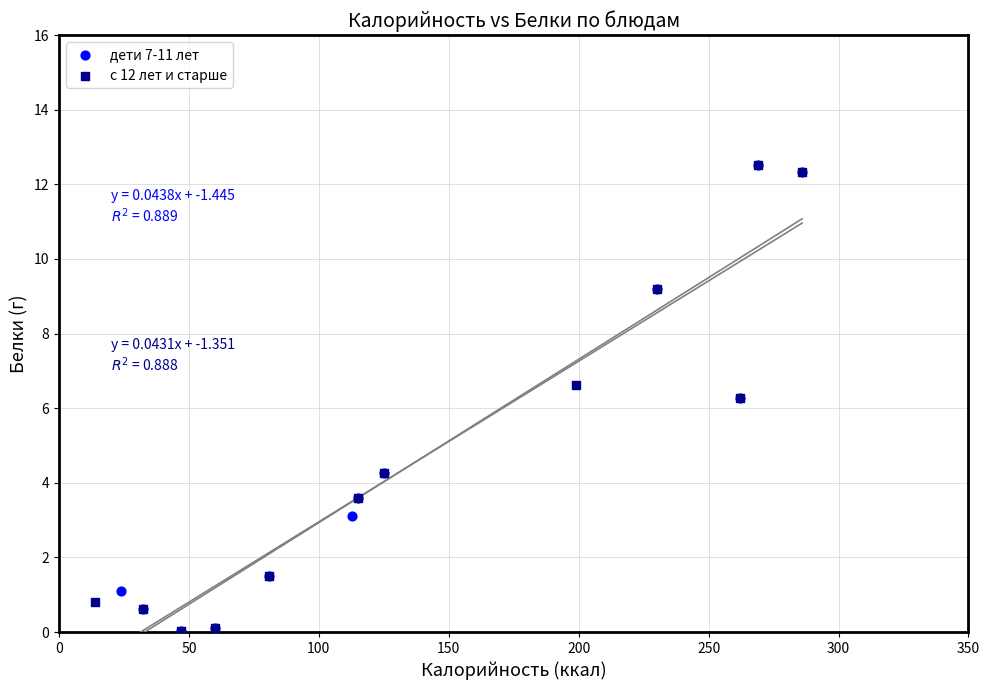

What are all the series names shown in the legend?

дети 7-11 лет, с 12 лет и старше